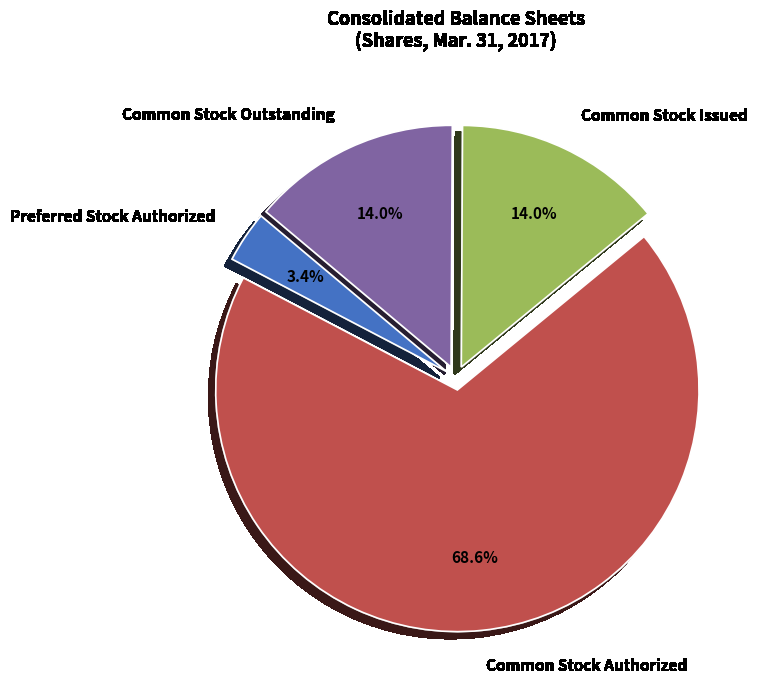

To the nearest percent, what percentage of the pie is Common Stock Authorized?

69%